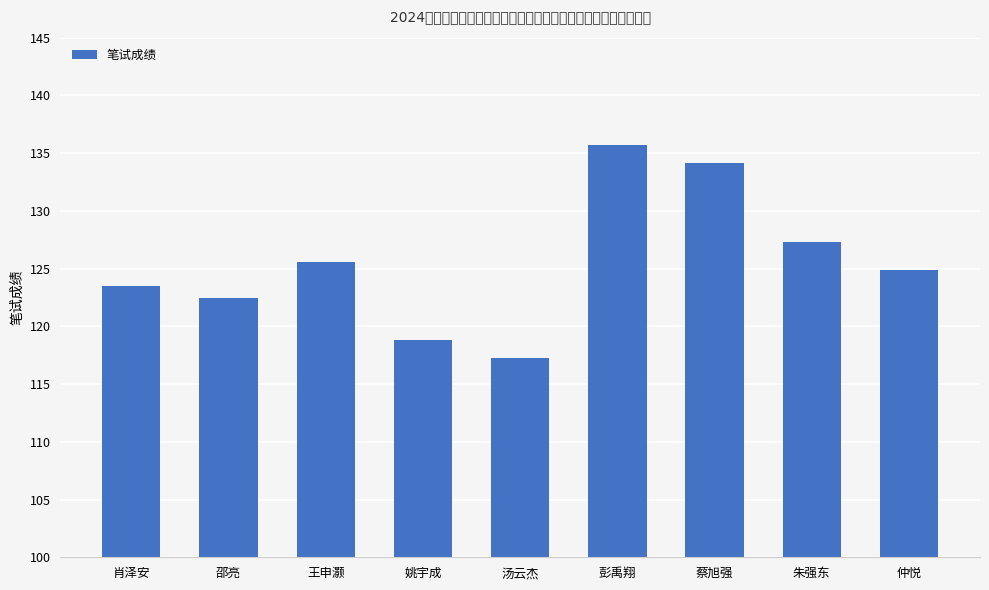

What is the label of the 6th bar from the left?

彭禹翔